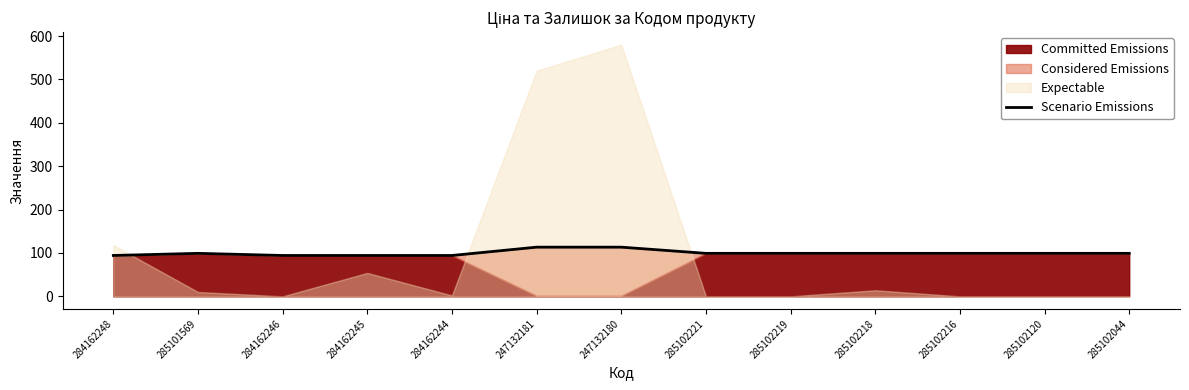

What is the average value?

99.8